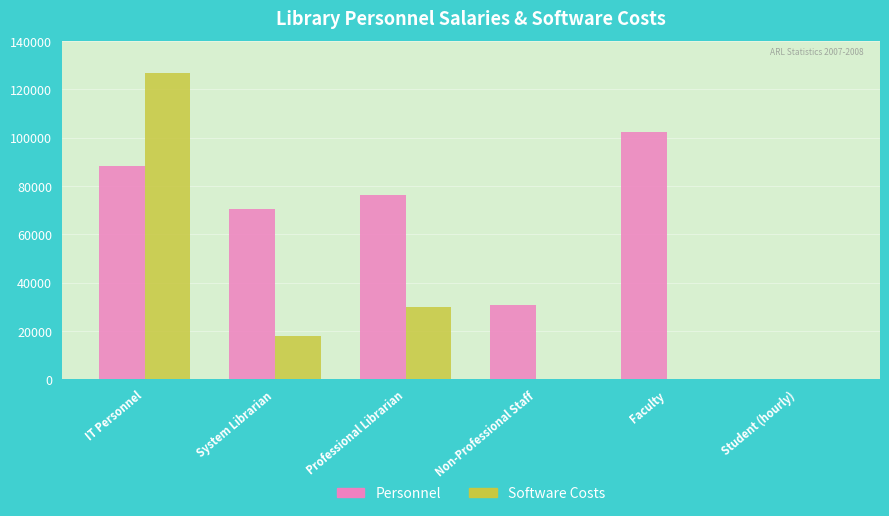

What is the average value of the Software Costs series?

29122